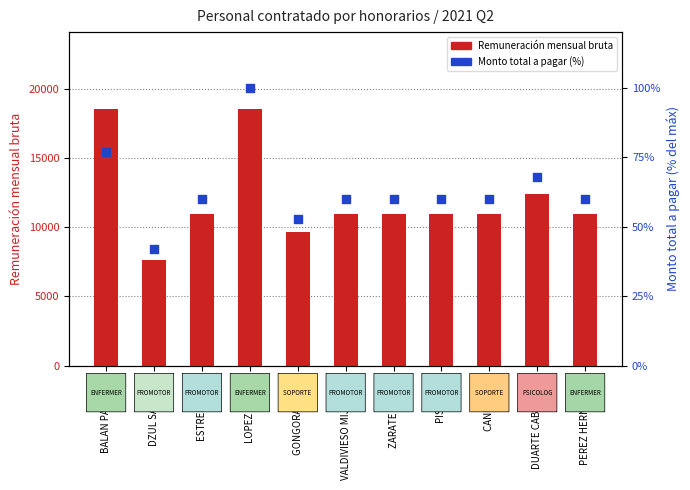

Is the value of Monto total a pagar (% del máx) at LOPEZ COCOM greater than the value of Remuneración mensual bruta at CANUL RUIZ?

No